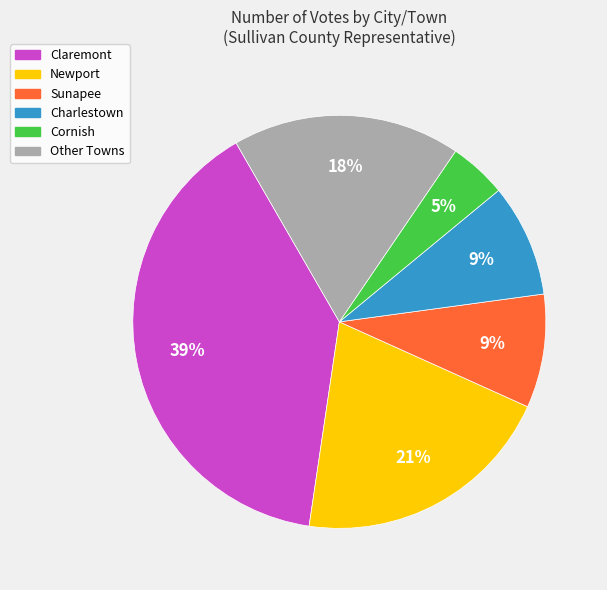

Is the sum of Charlestown and Other Towns greater than half?

No